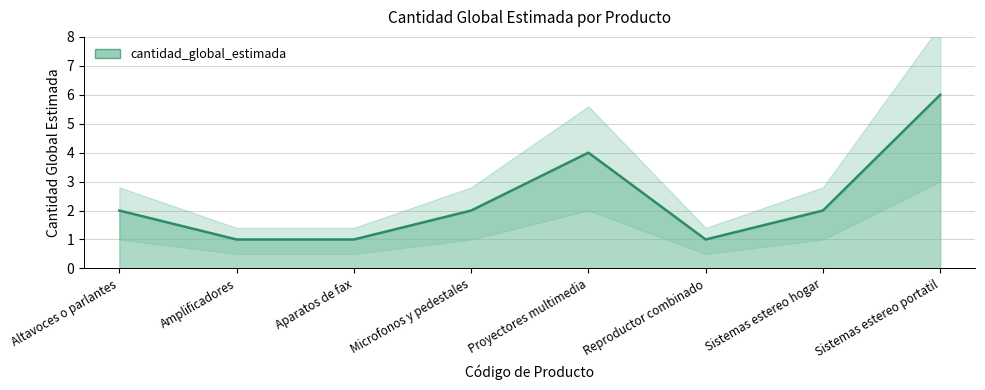

What is the sum of all values?

19